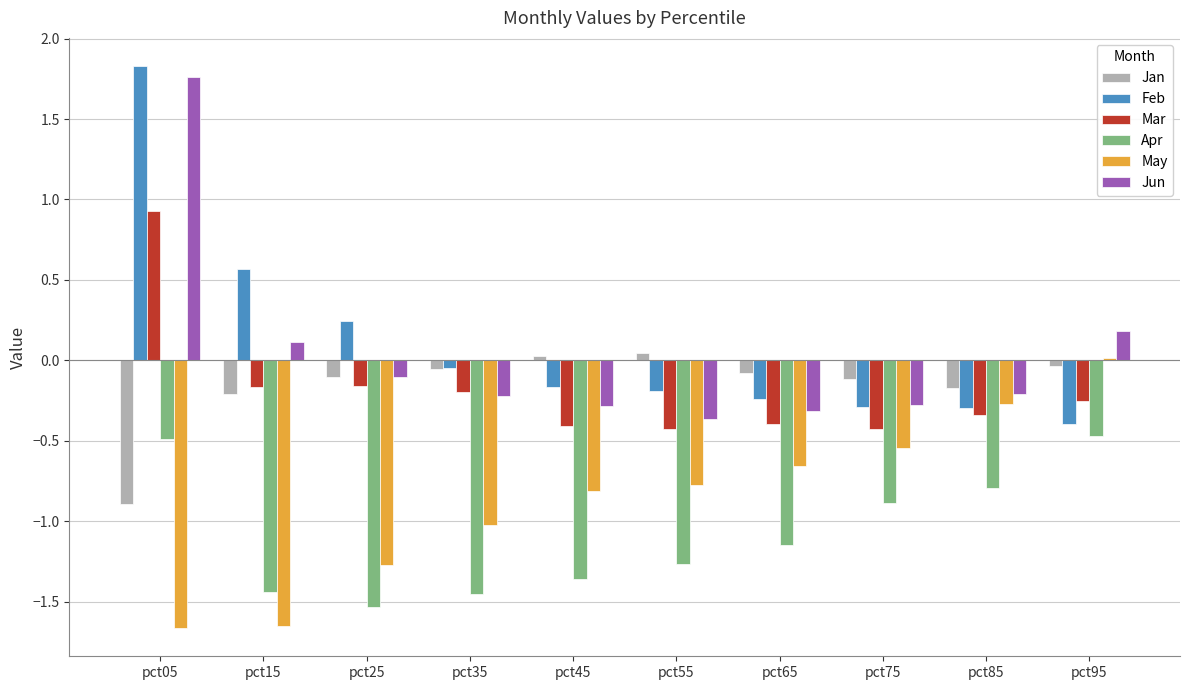

What is the average value of the May series?

-0.9